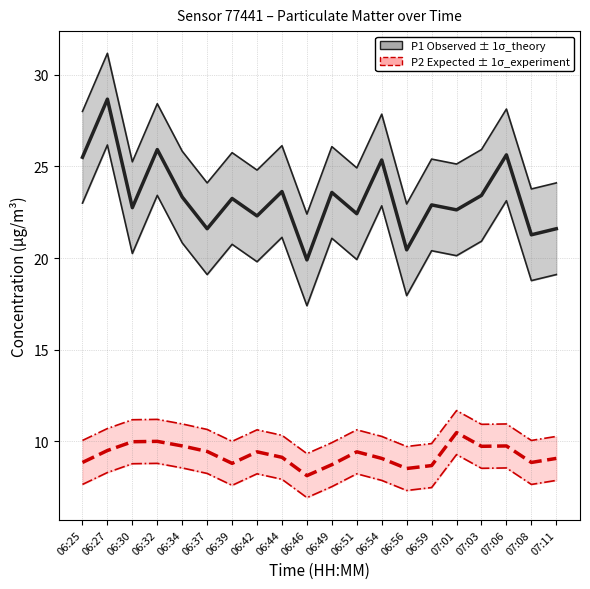

True or false: P1 Observed and P1 lower cross at least once.

False